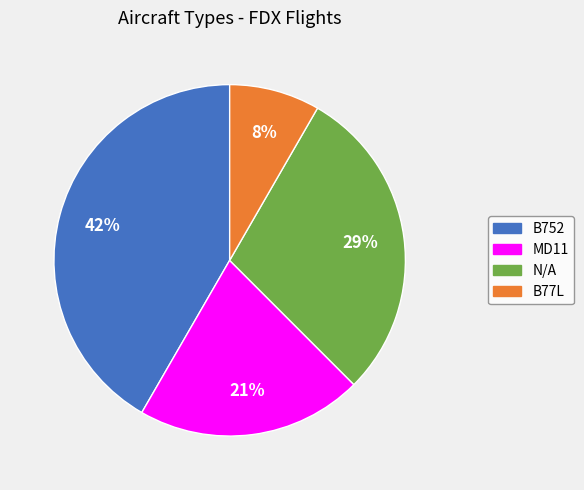

Approximately how many times larger is the value at MD11 compared to B752?

0.5